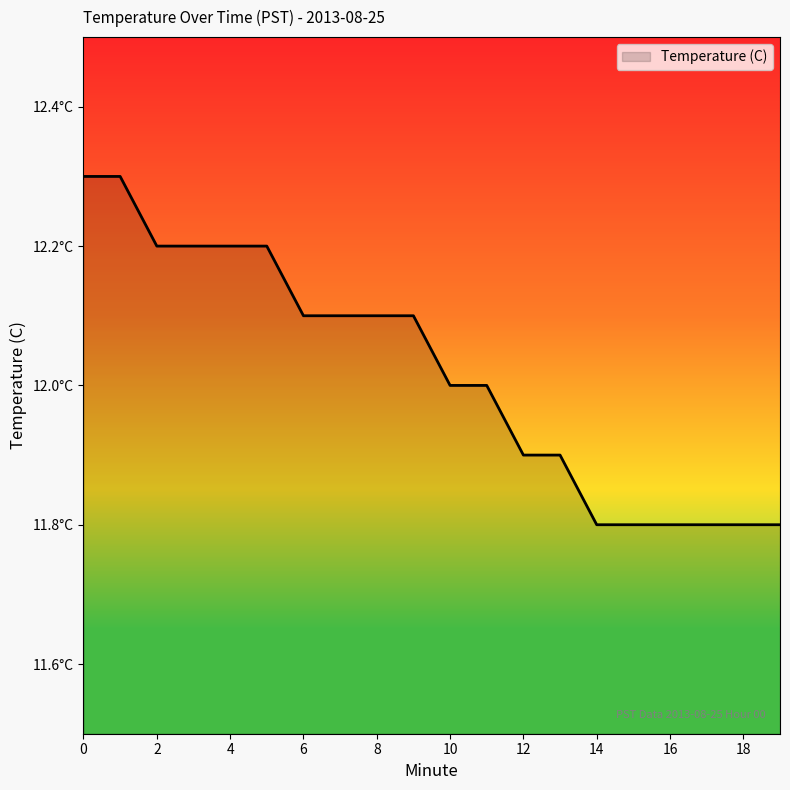

What is the difference between the maximum and minimum values?

0.5